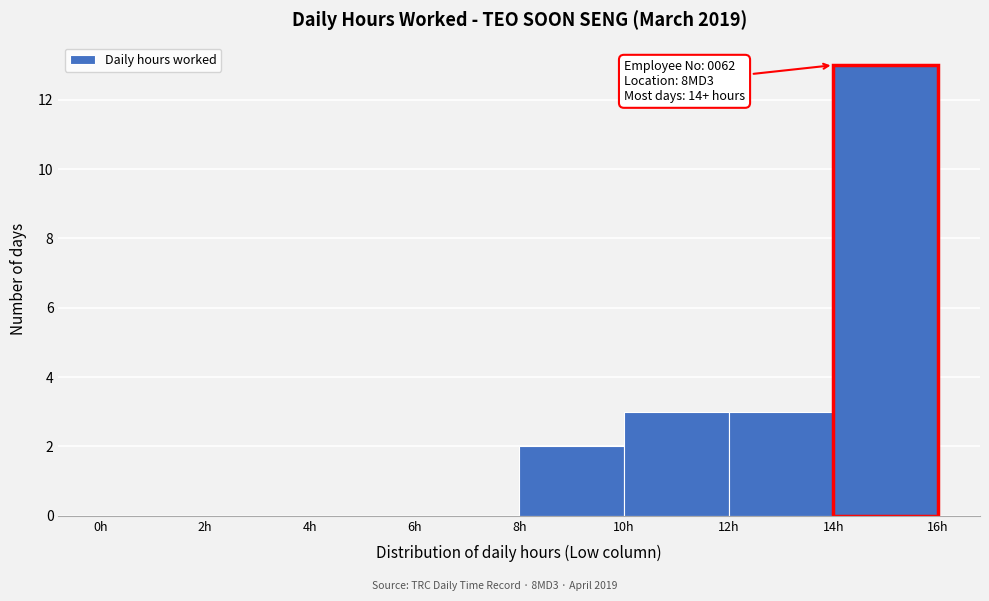

Over which range of the x-axis is the bar tallest?

14 to 16